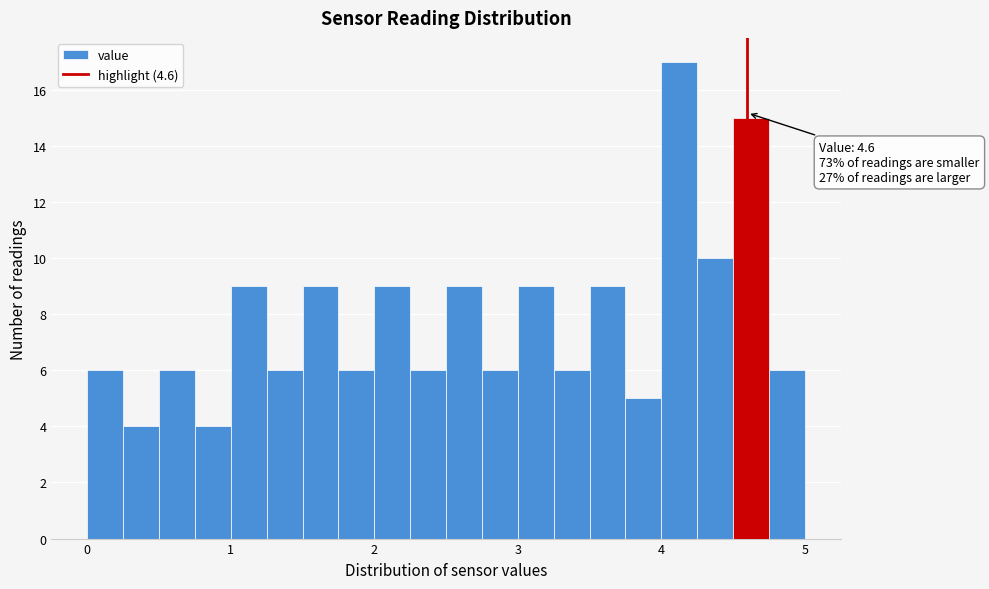

Around what value on the x-axis is the tallest bar? Give the approximate position of its centre, as read against the axis.

4.1